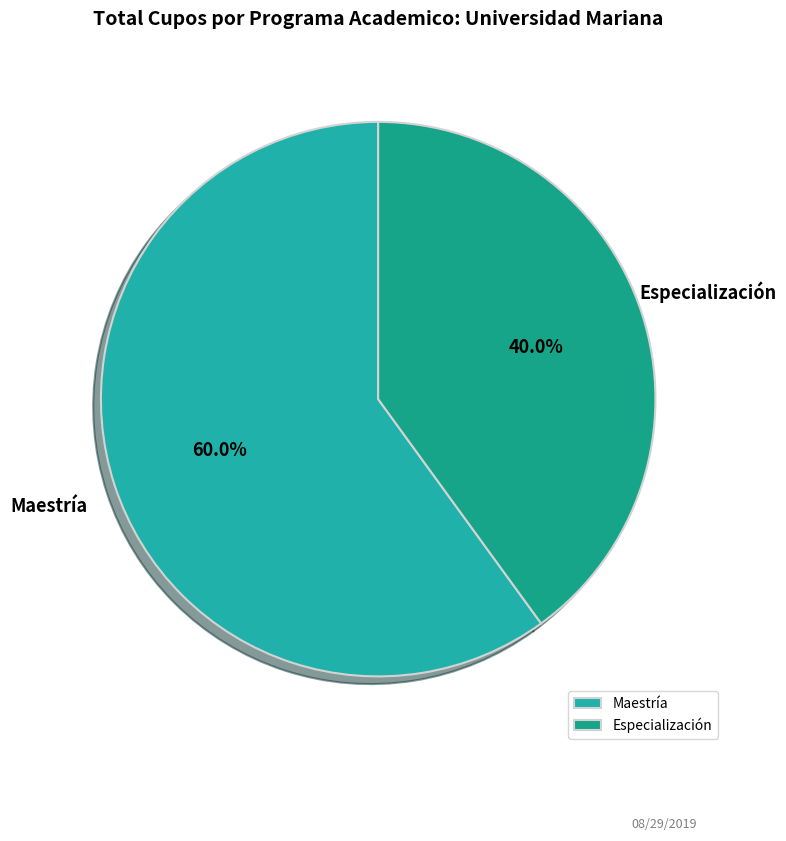

Which slice is the smallest?

Especialización